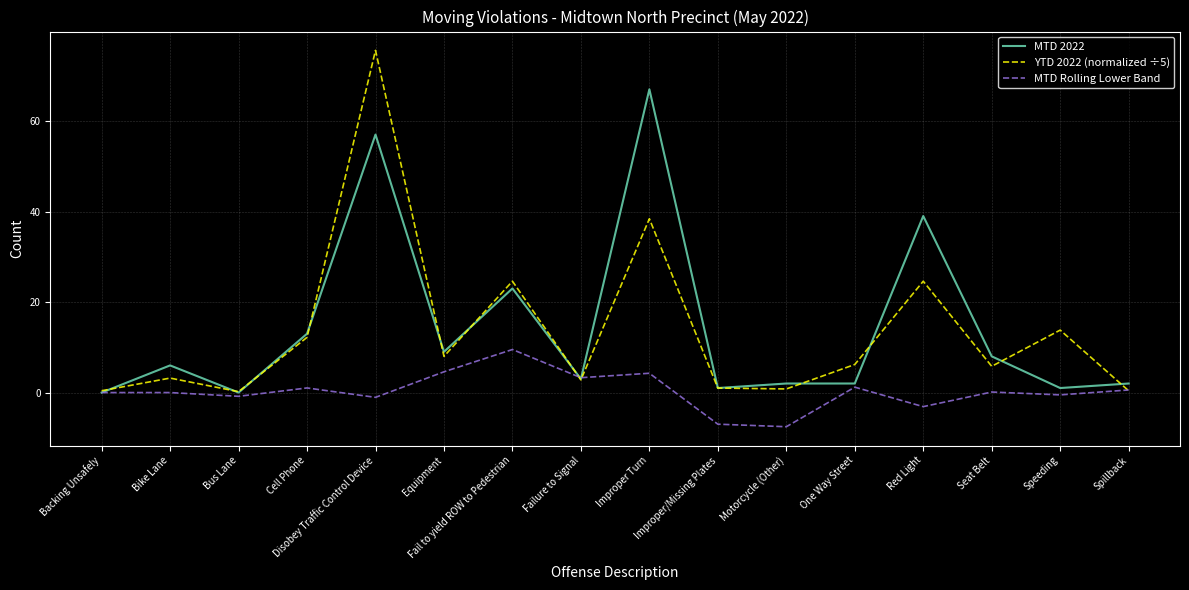

Which series has the widest spread of values?

YTD 2022 (normalized ÷5)